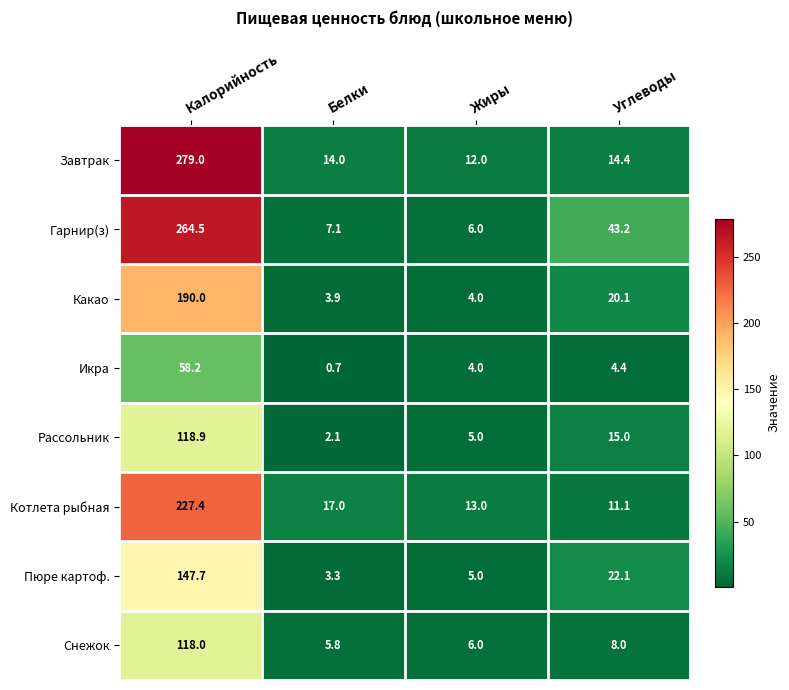

At which label does Икра first exceed 4?

Калорийность